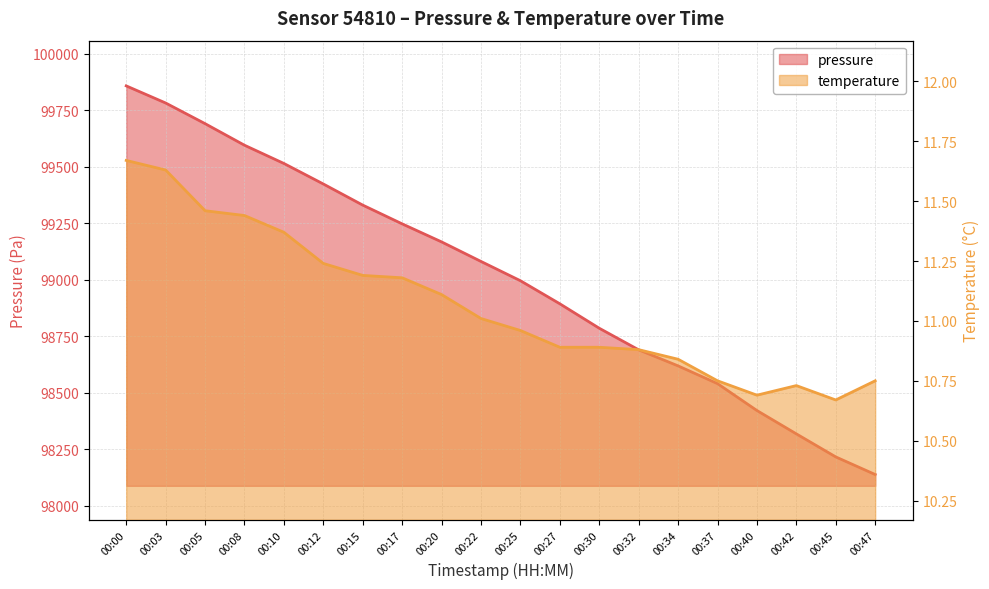

At which label does temperature first exceed 11?

00:00